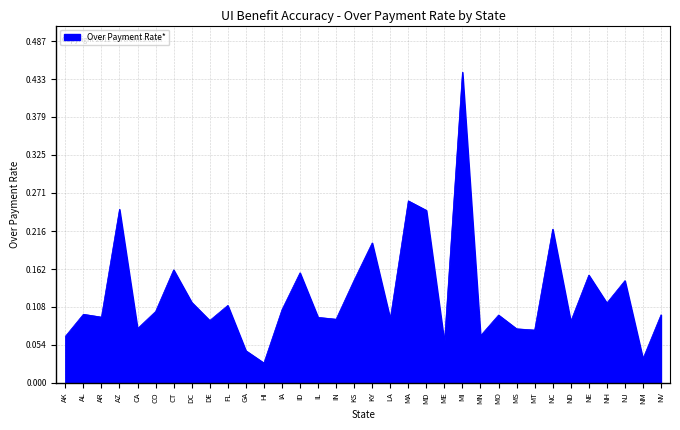

Which has a higher value, MO or NH?

NH